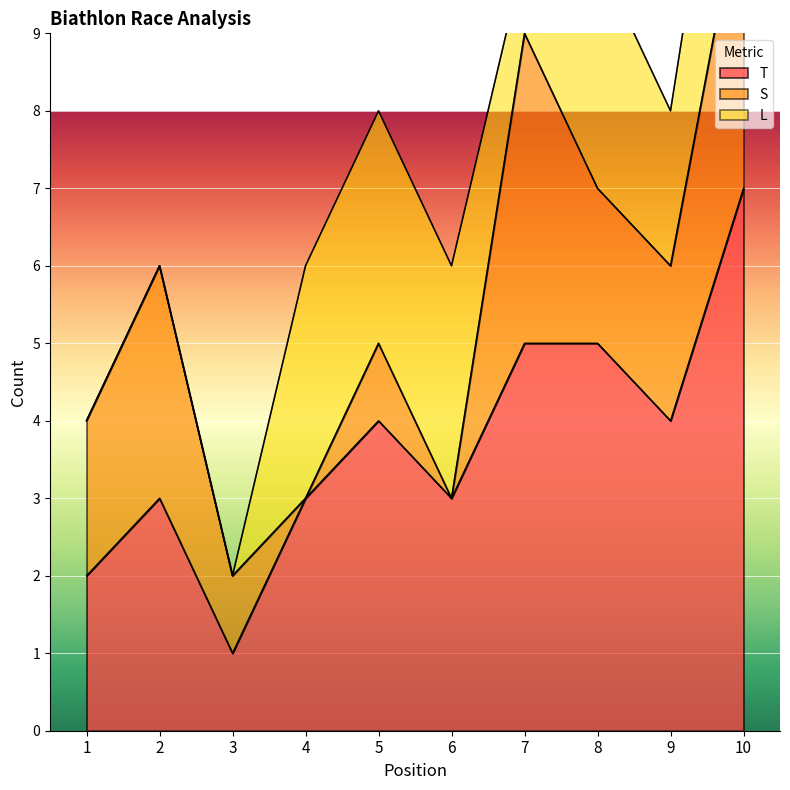

How many values in the T series exceed 4?

3